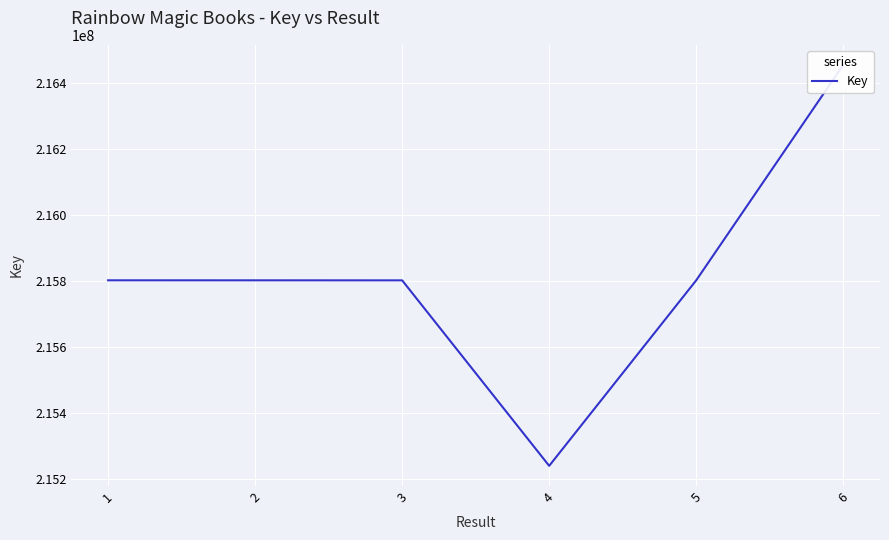

How many points are lower than both their immediate neighbors (excluding endpoints)?

1